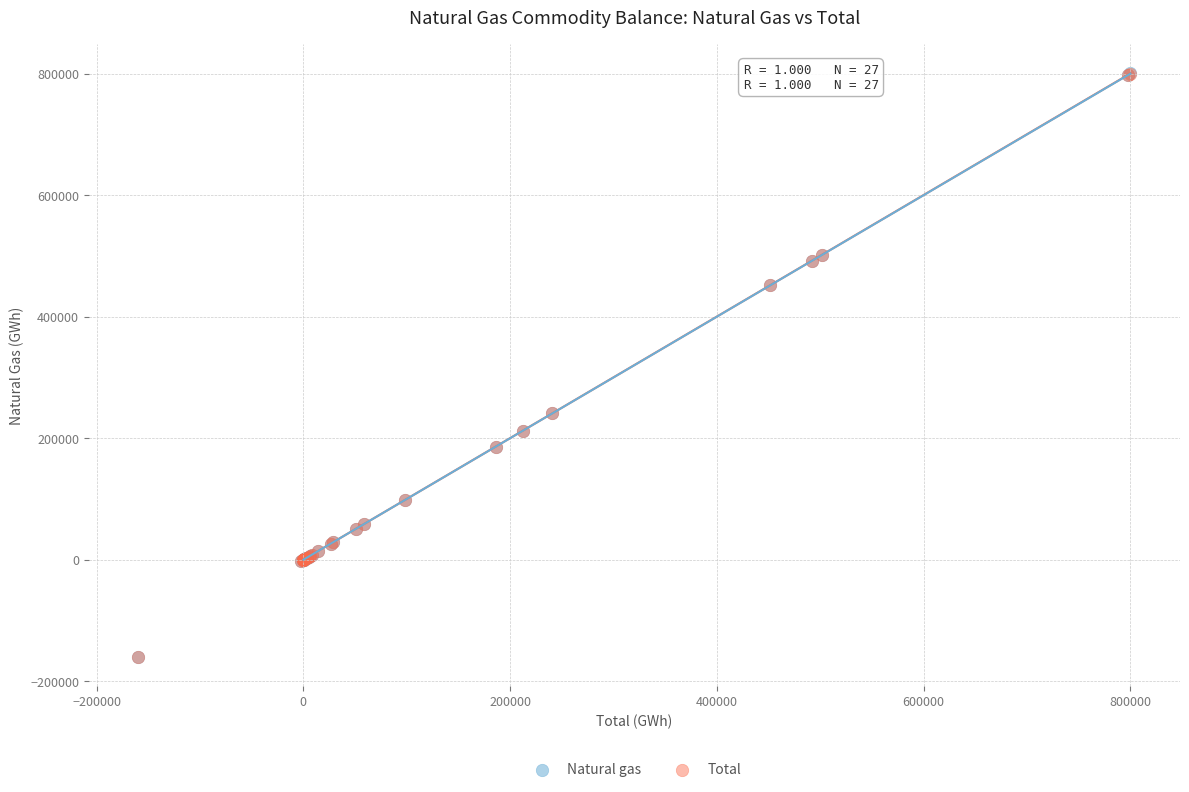

What are all the series names shown in the legend?

Natural gas, Total